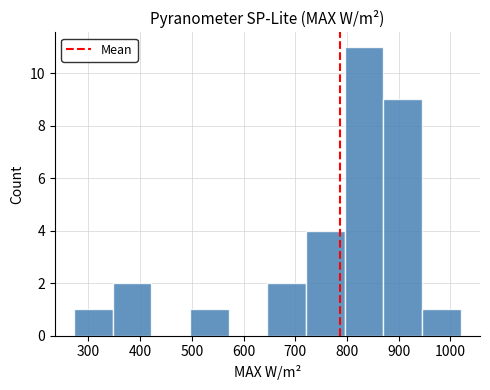

Reading left to right, transcribe this chart: for each bar, give the range it covers on the x-axis and its height. Neither the bar edges nor the heights are printed on the chart, so give them approximately, as read against the axes.

270 to 350: 1
350 to 420: 2
420 to 500: 0
500 to 570: 1
570 to 650: 0
650 to 720: 2
720 to 800: 4
800 to 870: 11
870 to 950: 9
950 to 1020: 1